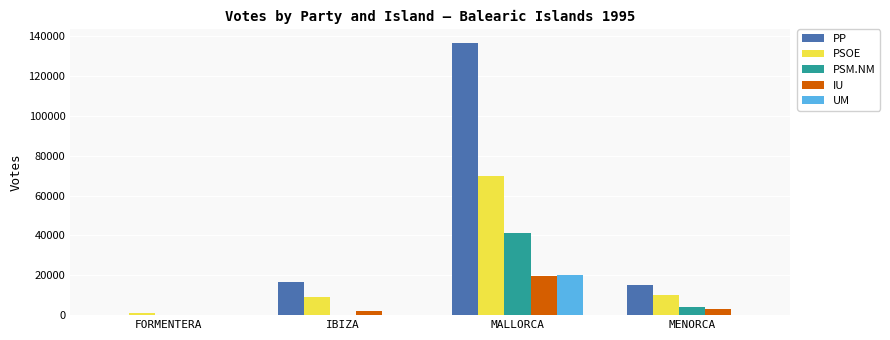

Which series changed the most between MALLORCA and MENORCA?

PP